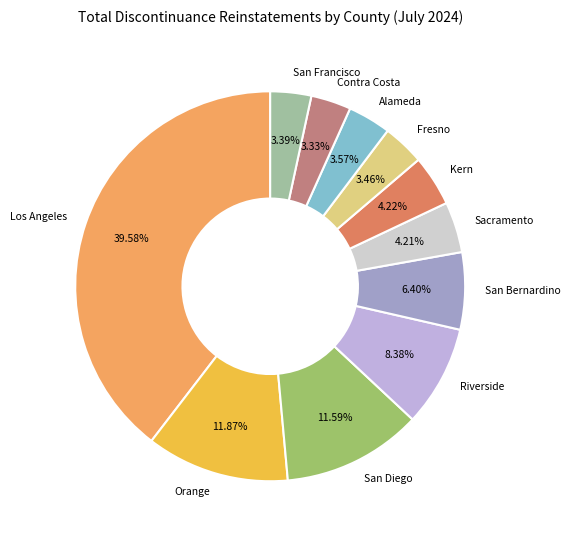

Is there a majority slice in this chart?

No